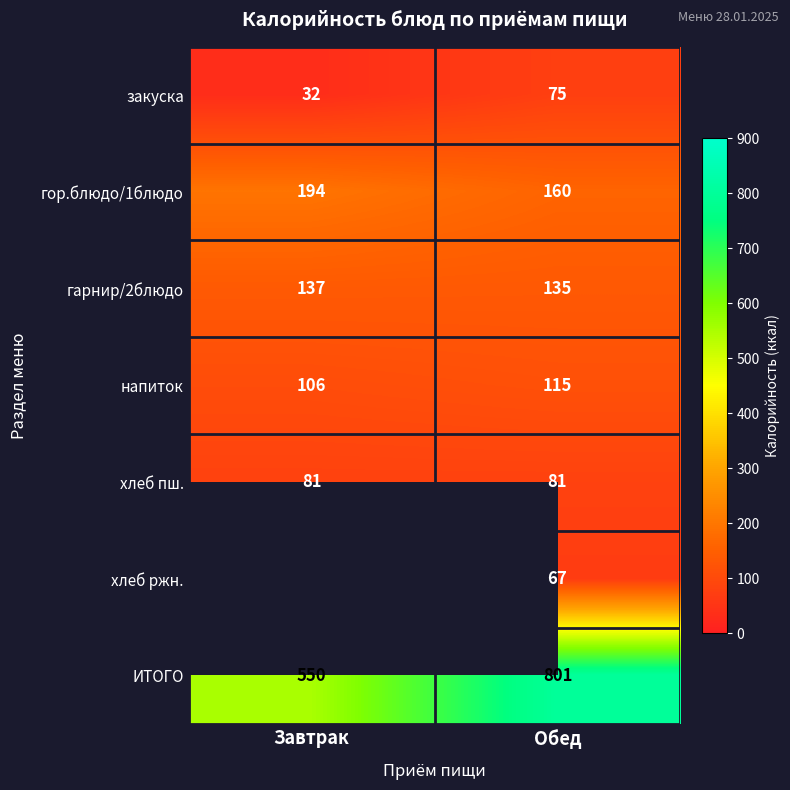

What is the total value across all series at Обед?

1434